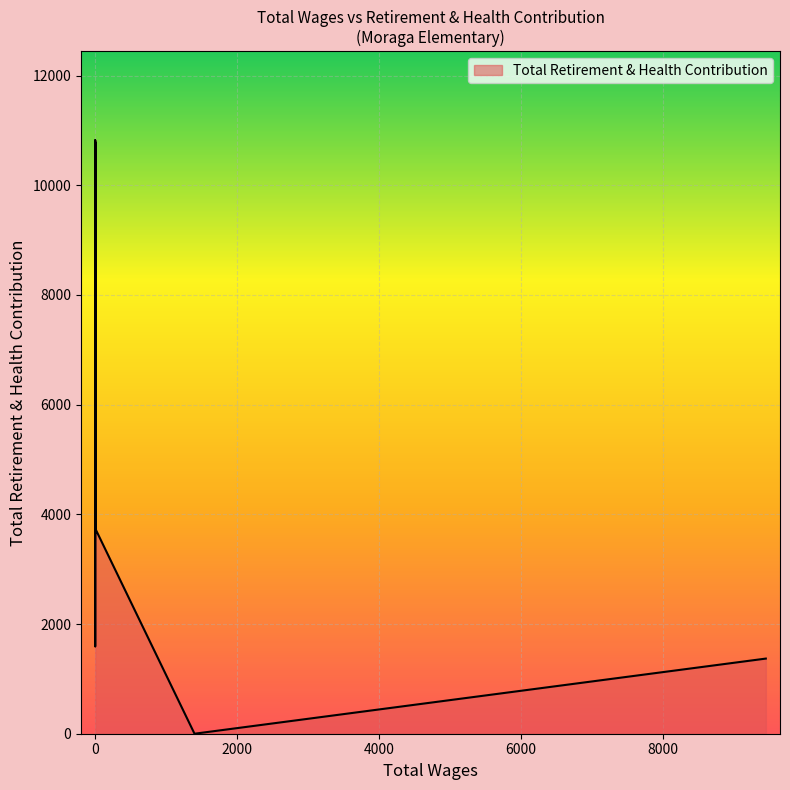

What is the sum of the values at 1 and 17?

3743